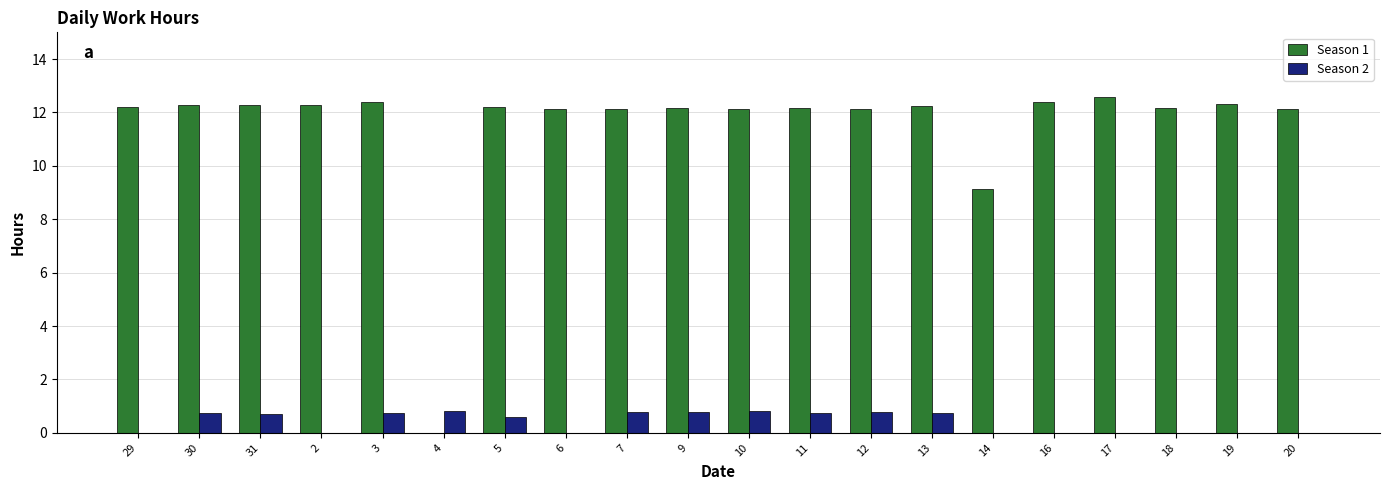

Which series has the largest range (max minus min)?

Season 1